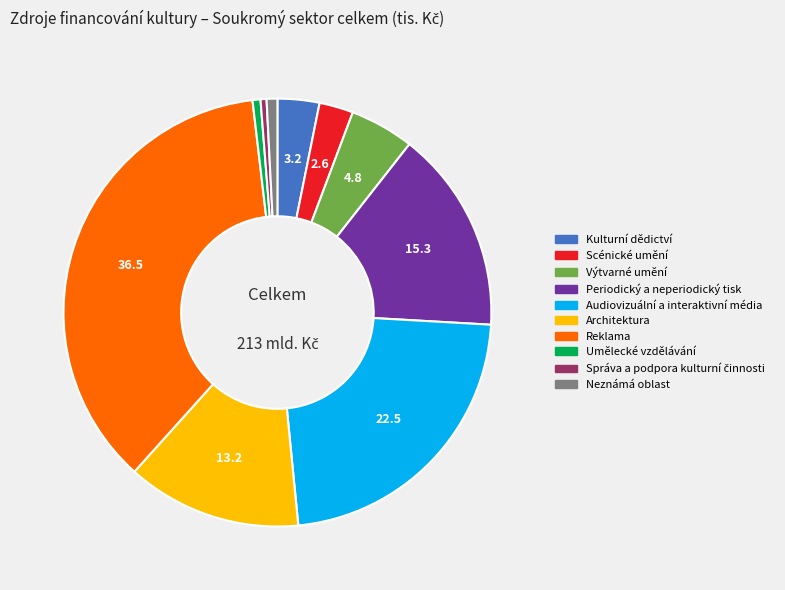

The Architektura slice represents 1% of the pie. True or false?

False